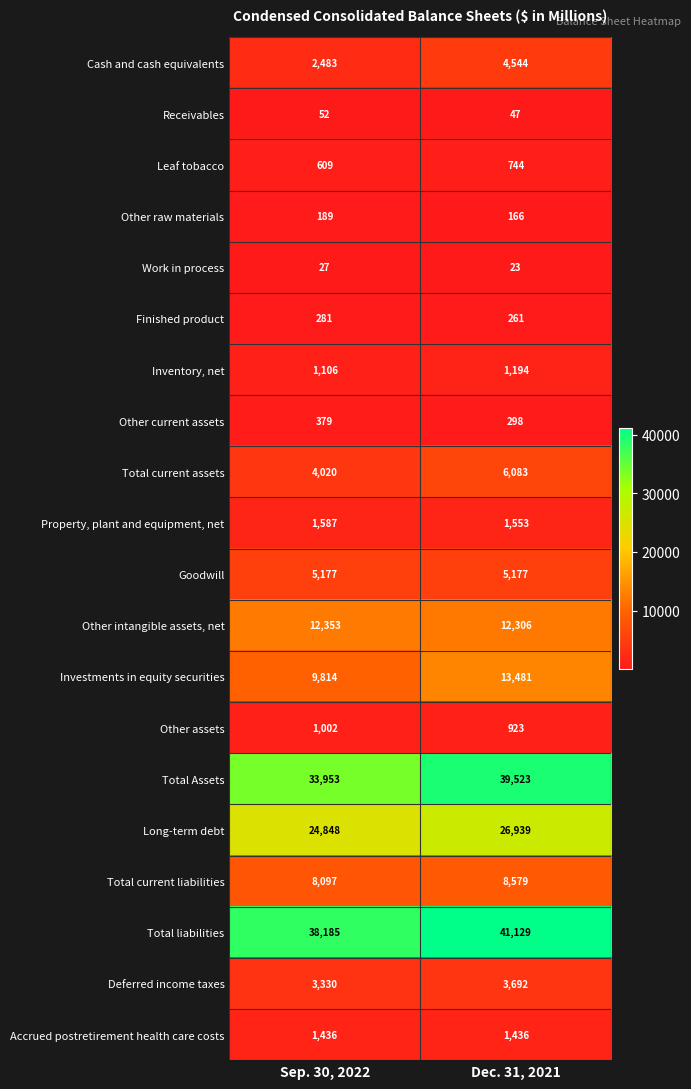

Between Sep. 30, 2022 and Dec. 31, 2021, which series saw the biggest shift?

Total Assets